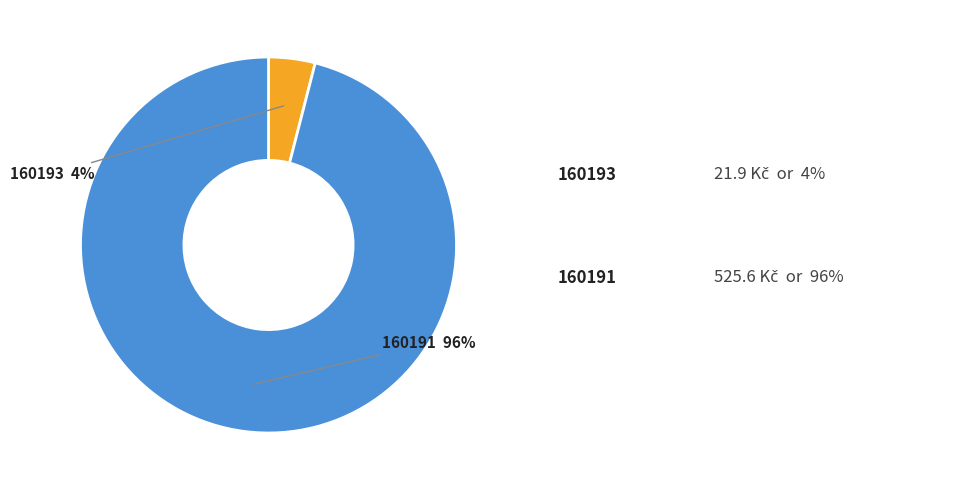

To the nearest percent, what is the average slice percentage?

50%